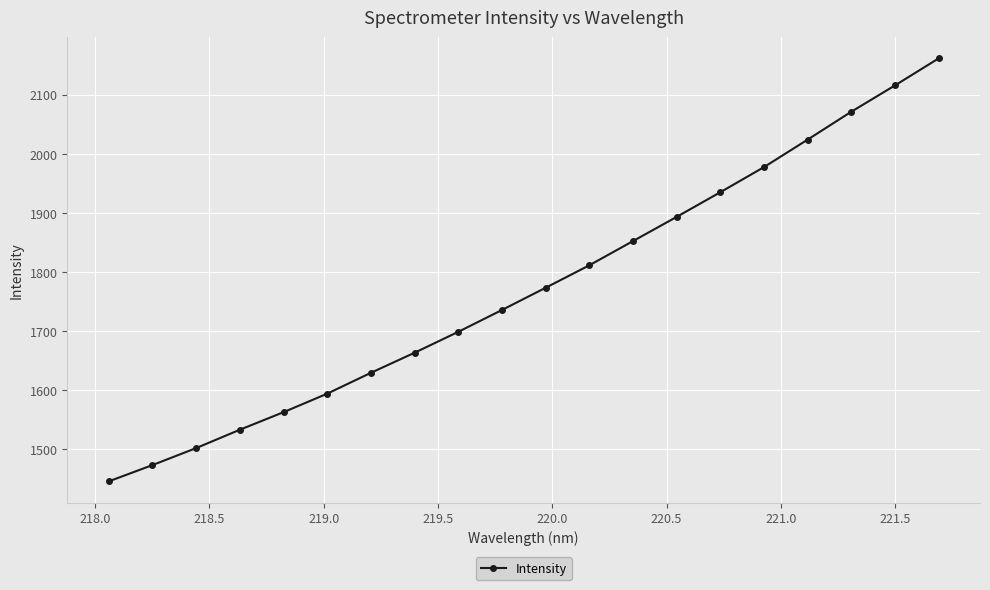

What is the value of the 6th point from the left?

1594.2